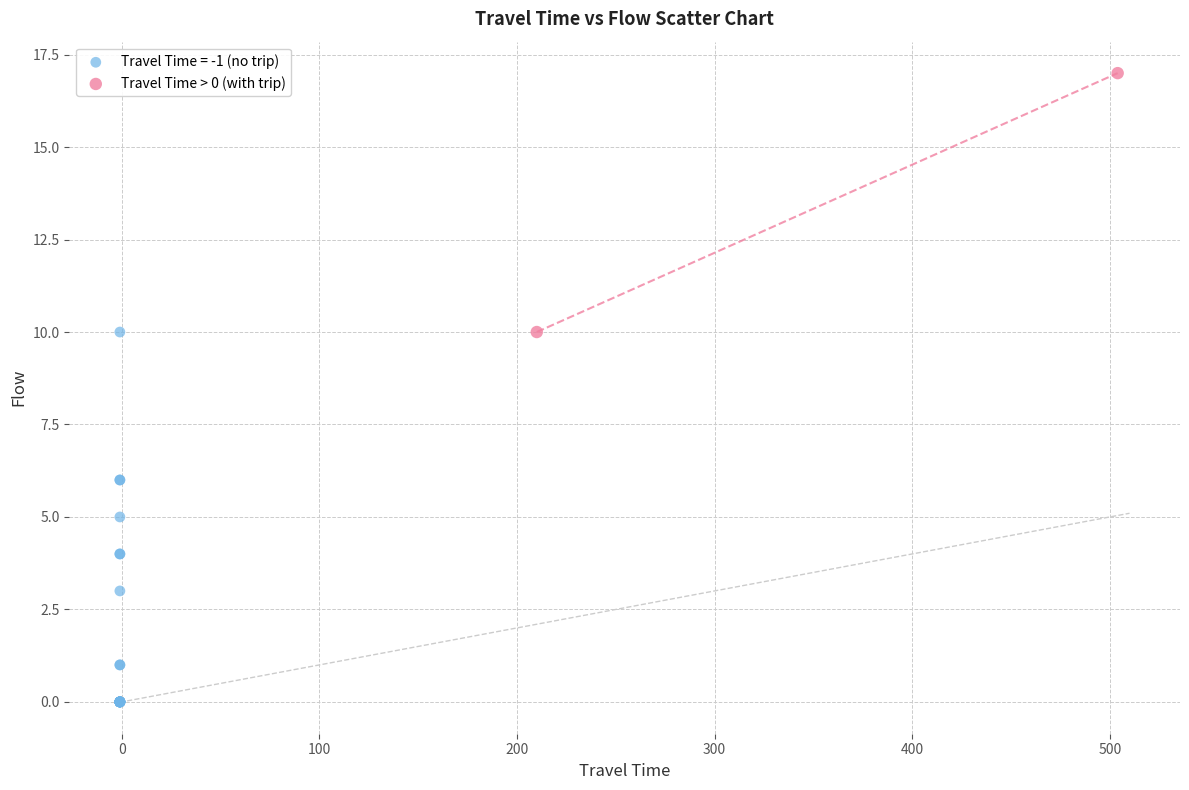

What are all the series names shown in the legend?

Travel Time = -1 (no trip), Travel Time > 0 (with trip)